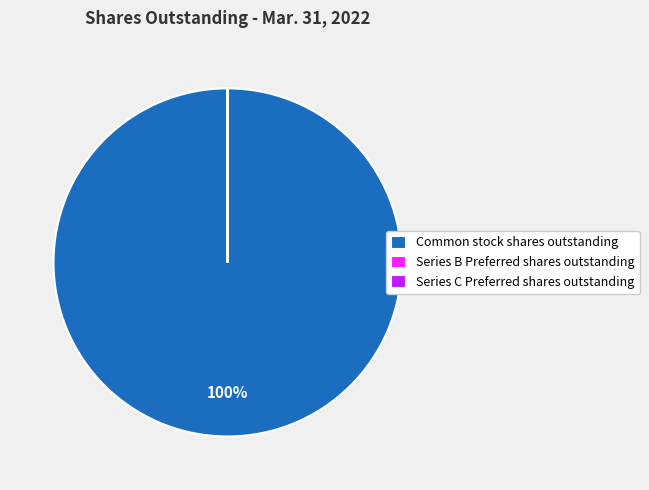

Is there a majority slice in this chart?

Yes